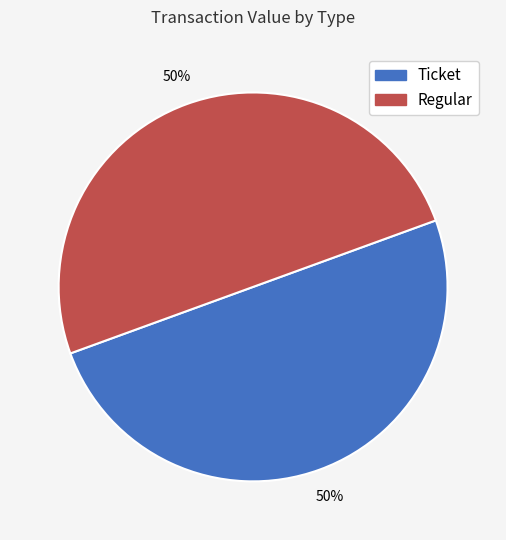

To the nearest percent, what is the average slice percentage?

50%